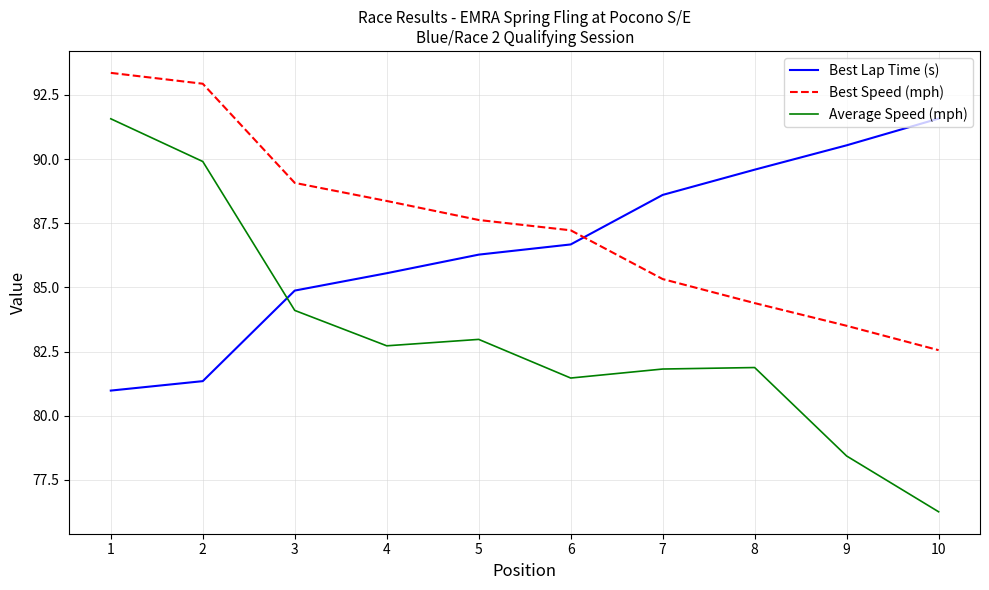

How many values in the Average Speed (mph) series are below 82?

5